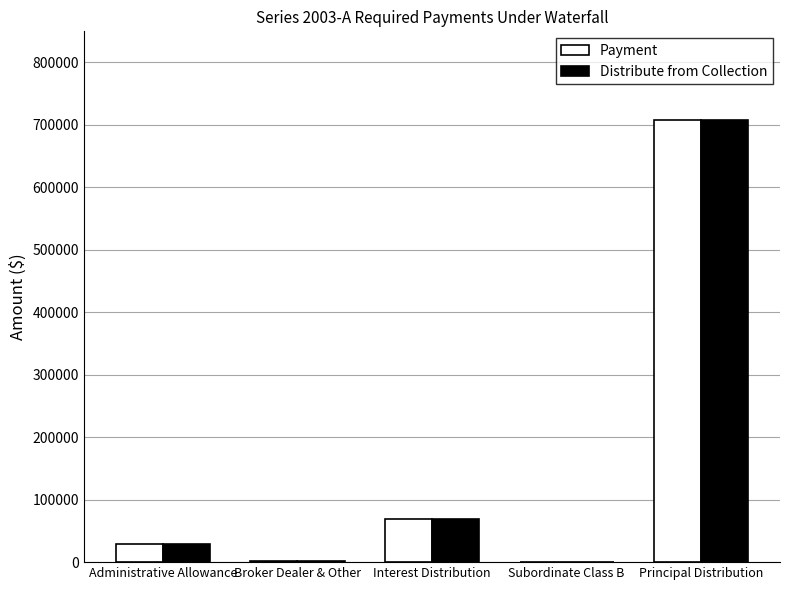

Which category has the highest value across all series?

Principal Distribution